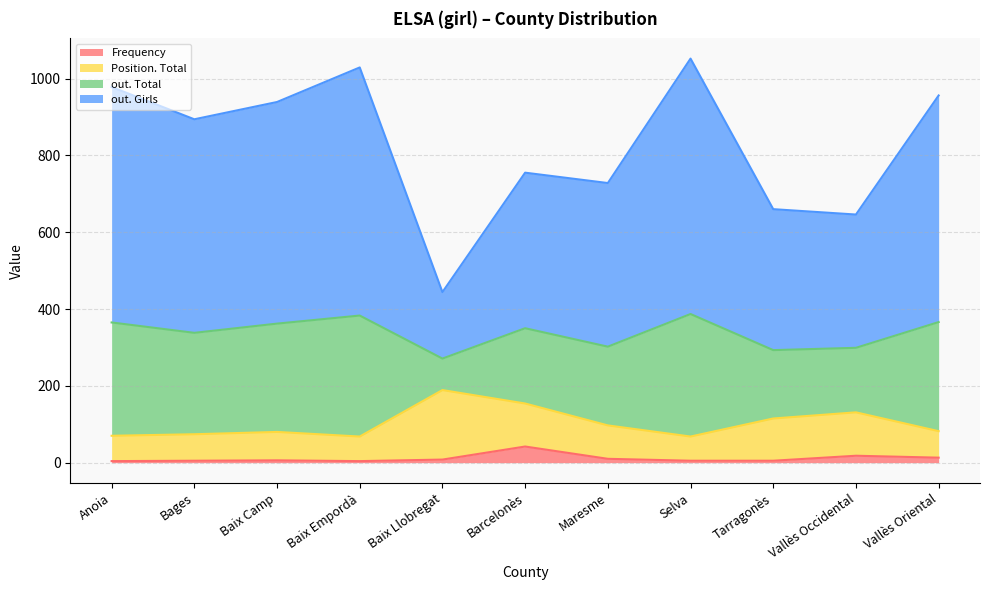

At how many categories does at least one series exceed 59?

11